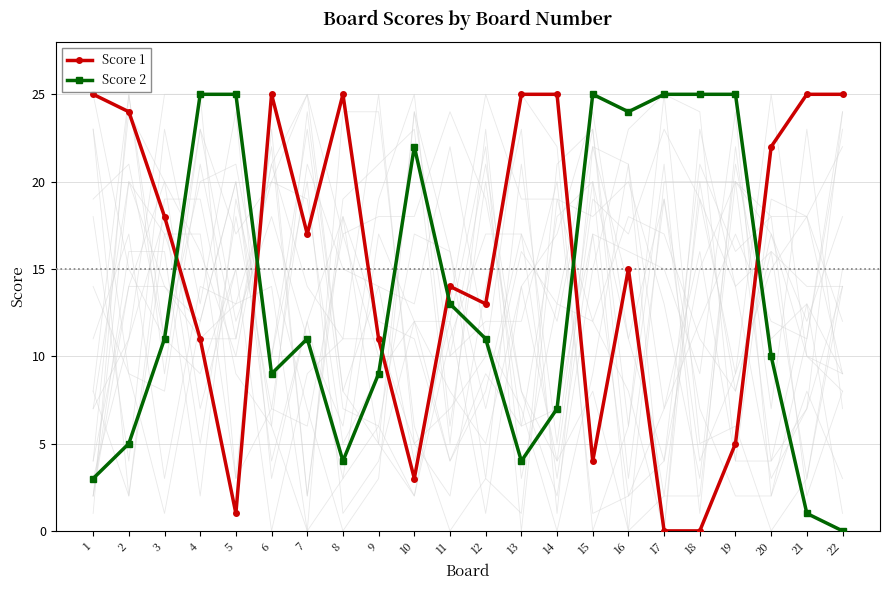

What is the total value across all series at 9?

20